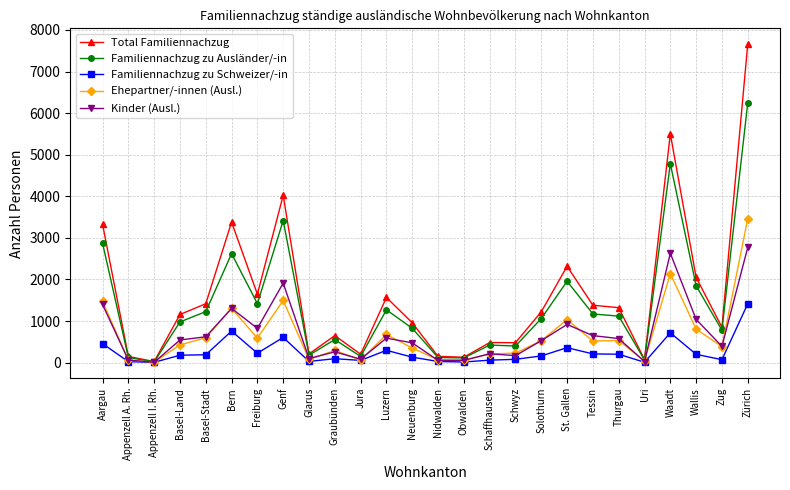

What is the label of the 26th point from the left?

Zürich